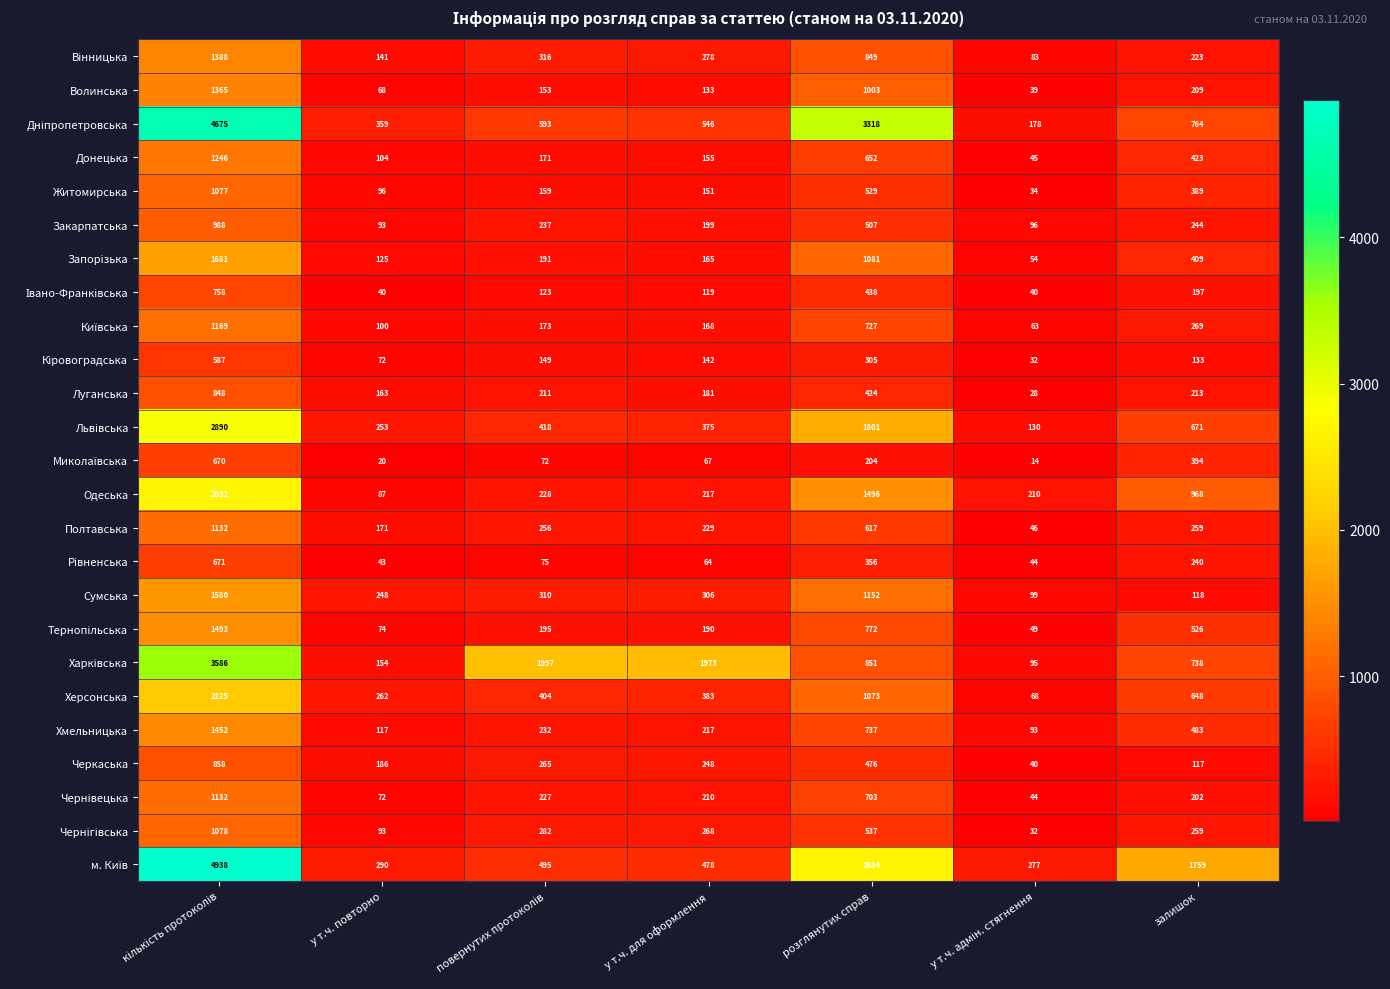

What is the sum of all Донецька values?

2796